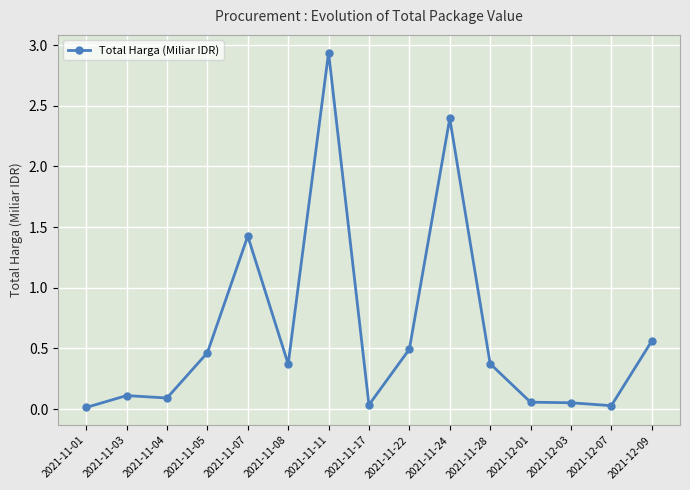

What is the change in value from 2021-11-24 to 2021-12-07?

-2.4